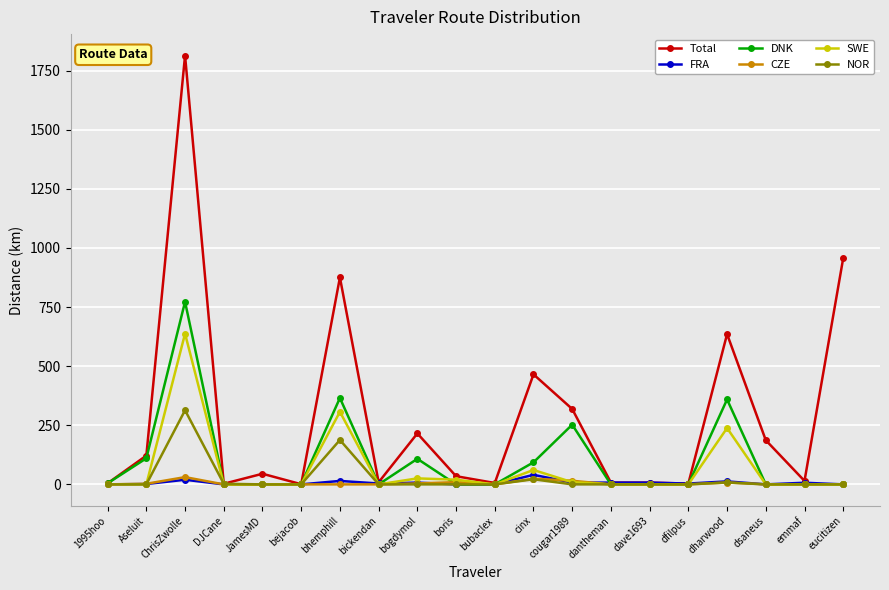

What is the difference between the DNK values at bubaclex and 1995hoo?

4.6